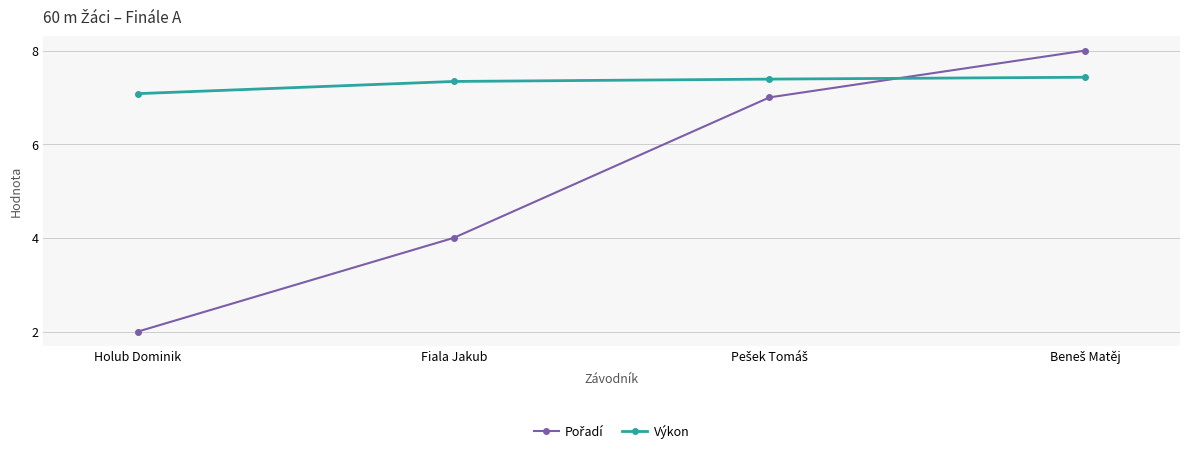

What value does the Výkon series have at Fiala Jakub?

7.3